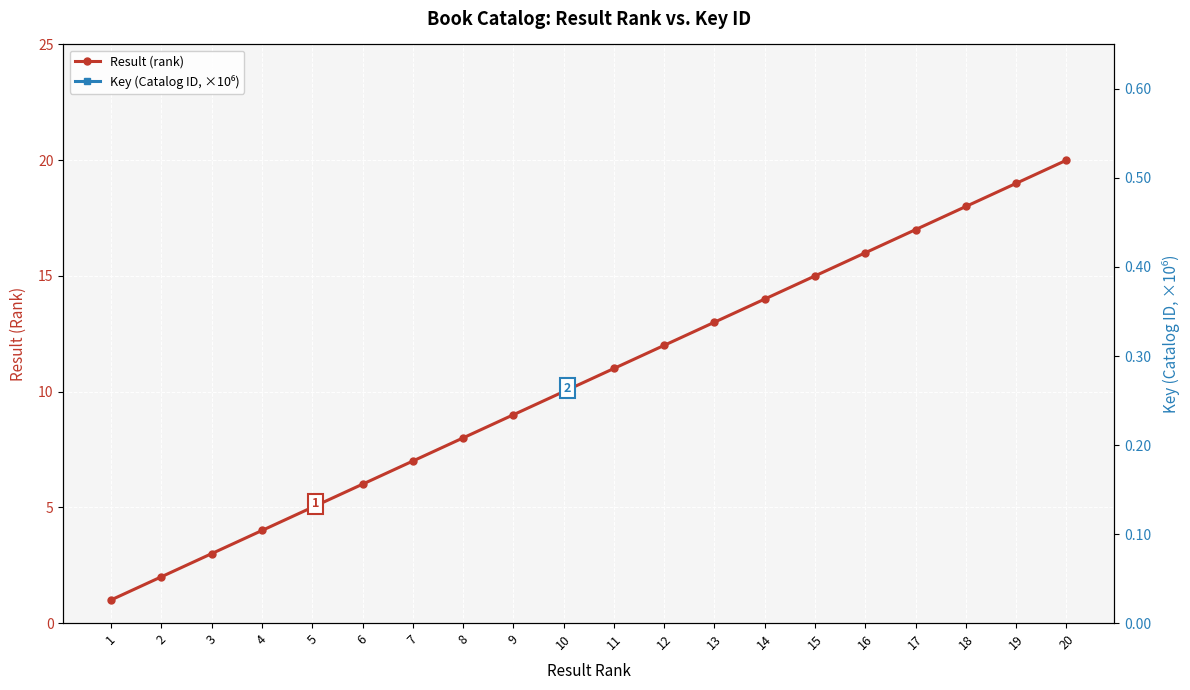

How many data points in Key (Catalog ID, ×10⁶) are above 170?

10